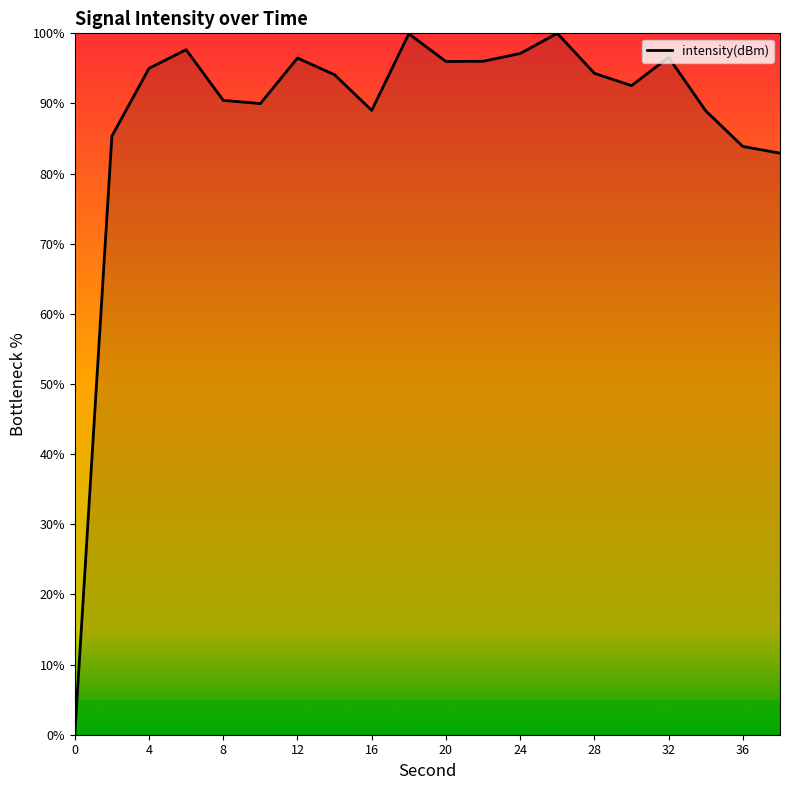

How many interior local peaks (higher than both neighbors) does the data have?

5